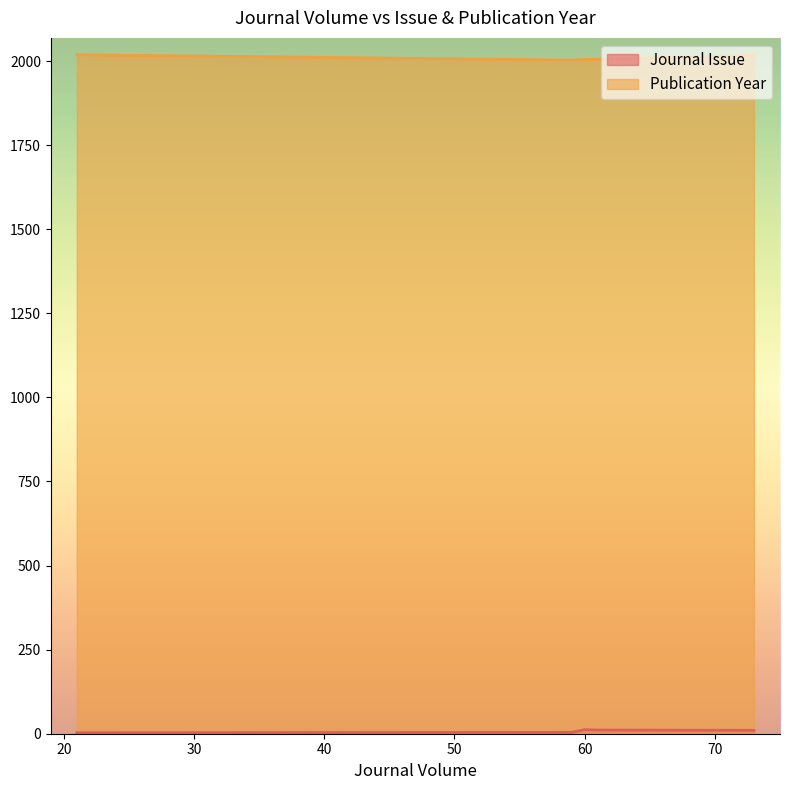

Which series has the largest total across all categories?

Publication Year